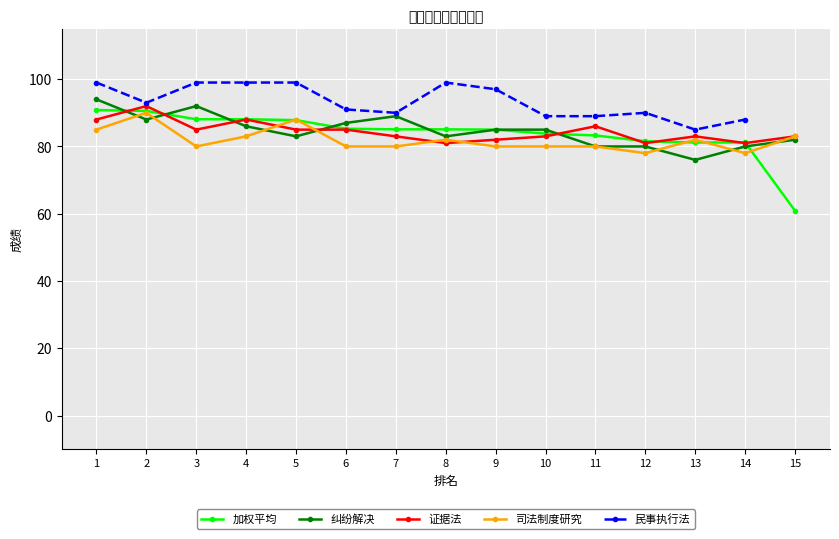

Which series has the largest total across all categories?

纠纷解决